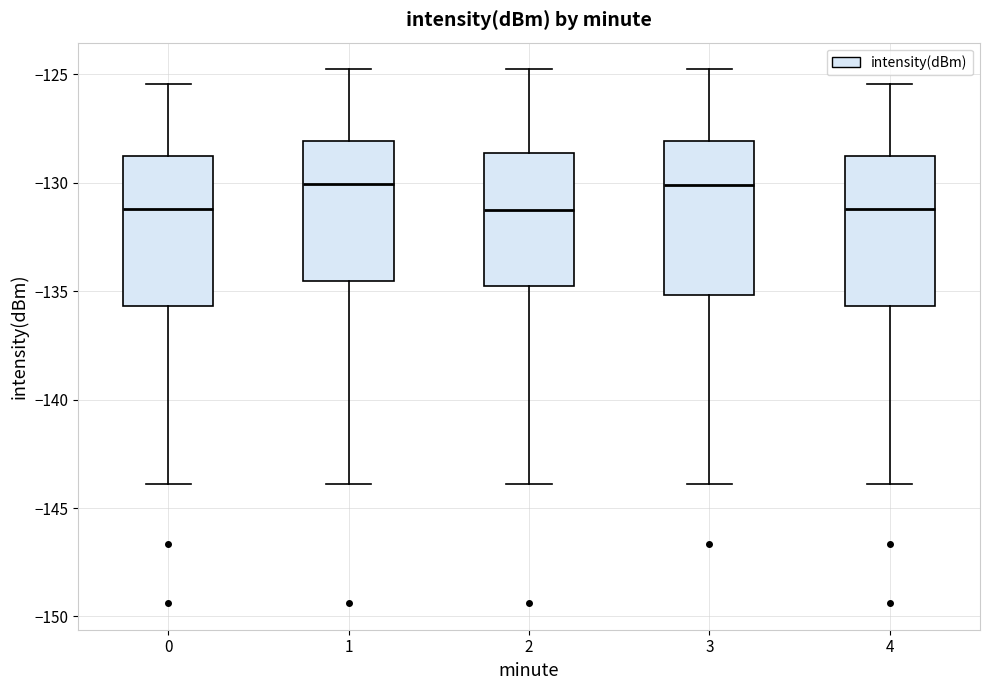

Where does the lower whisker of the box at x = 3 end on the y-axis? The values are not printed on the chart, so give them approximately, as read against the axis.

-144.0